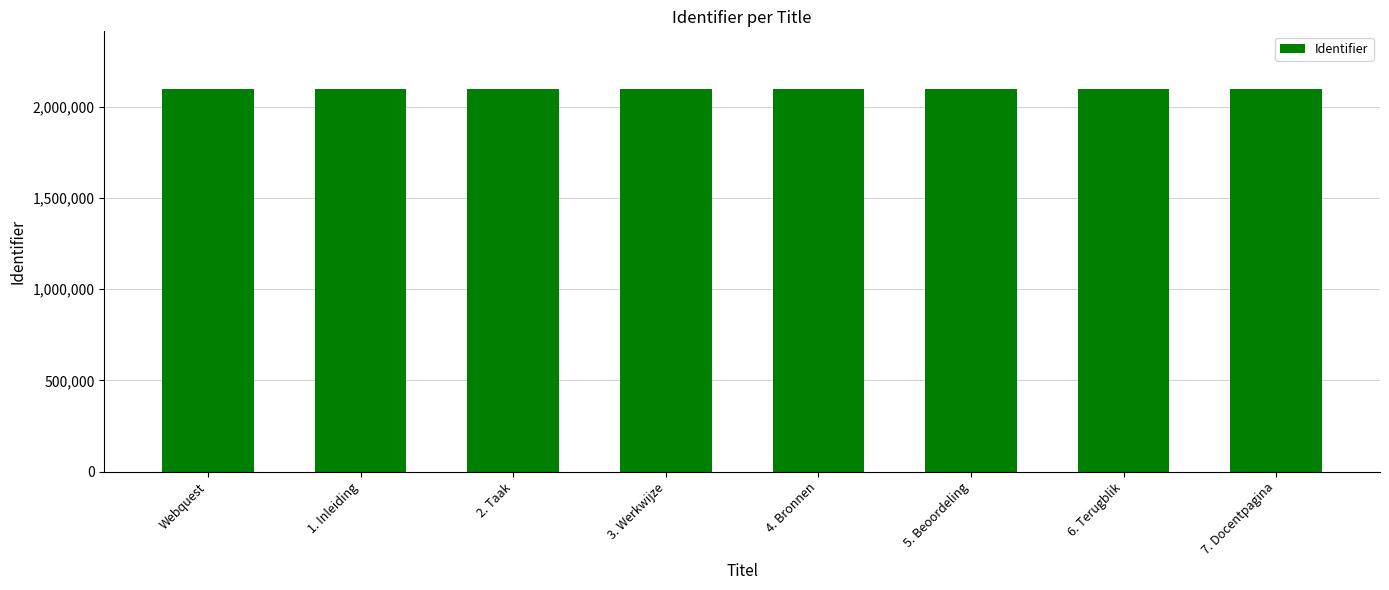

Approximately how many times larger is the value at 6. Terugblik compared to 2. Taak?

1.0